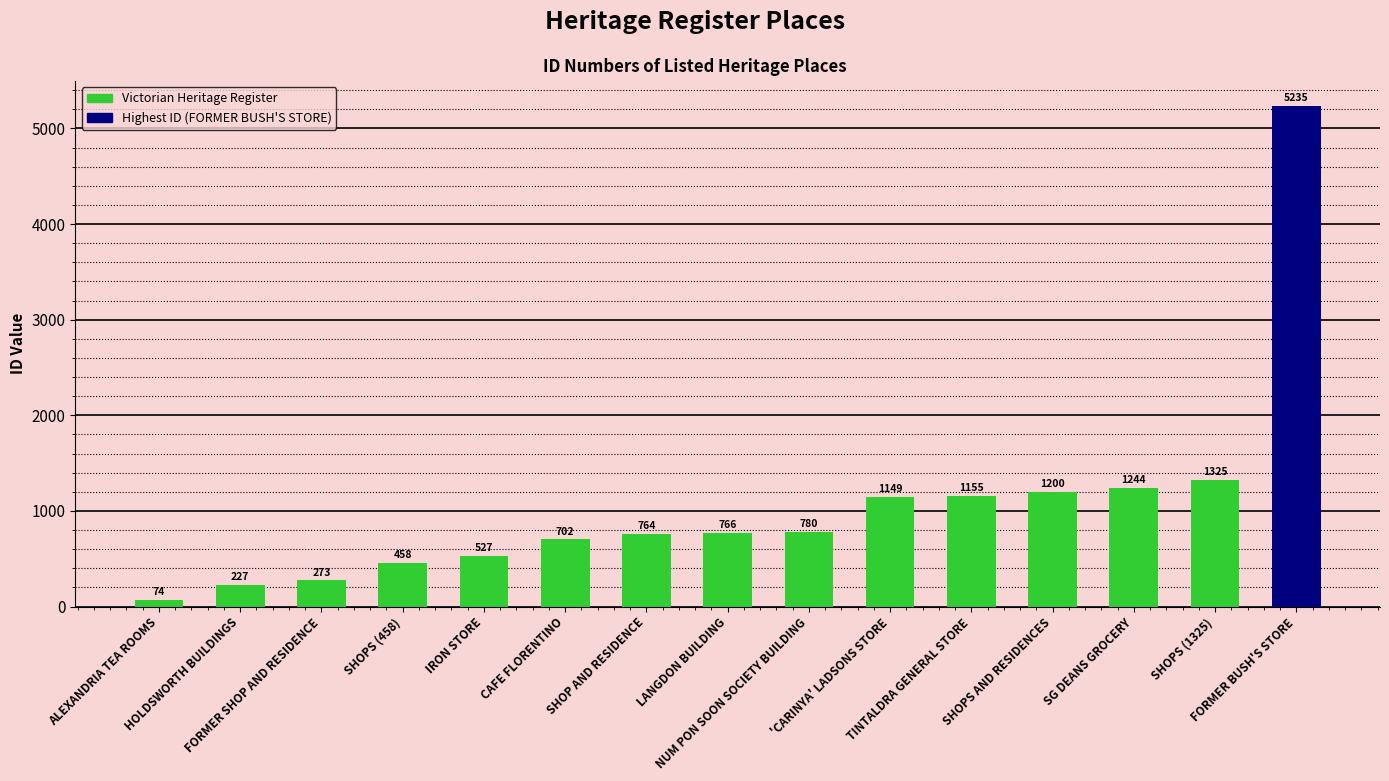

Which label corresponds to the smallest value in the chart?

ALEXANDRIA TEA ROOMS